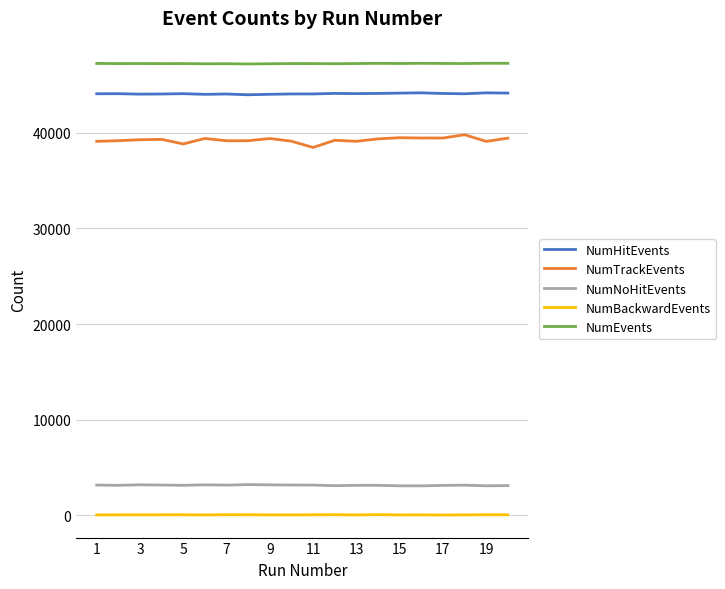

List the series in order of their peak value, highest first.

NumEvents, NumHitEvents, NumTrackEvents, NumNoHitEvents, NumBackwardEvents